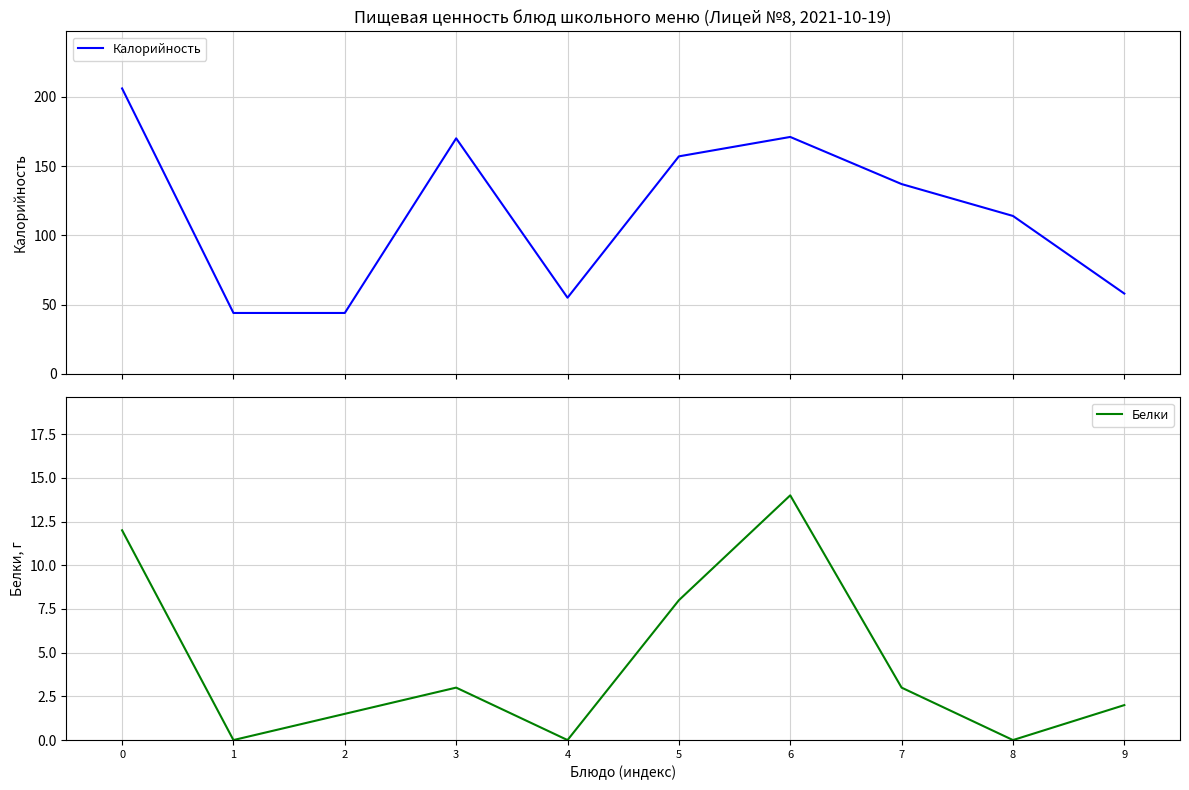

How many categories are shown in the chart?

10